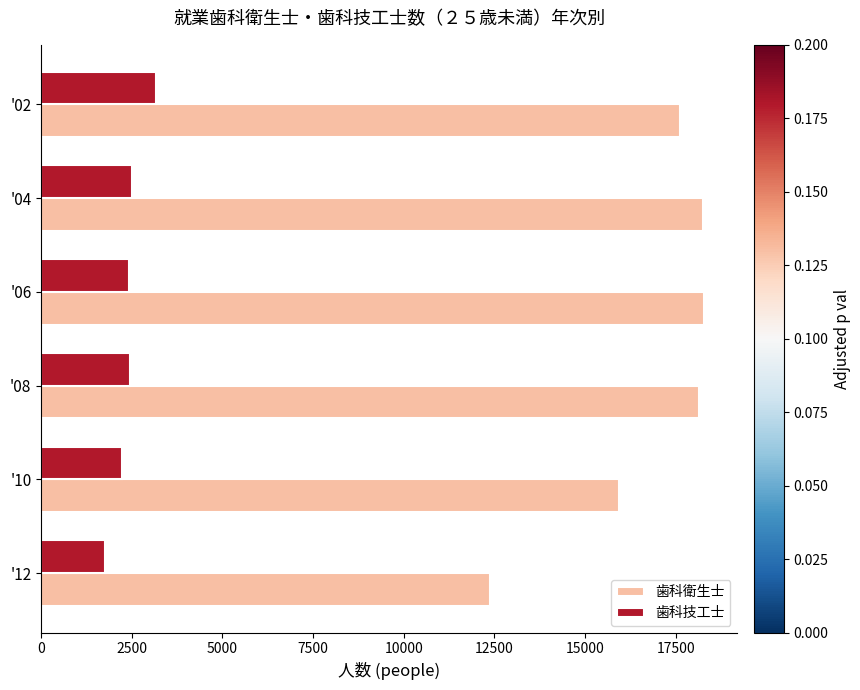

Rank the series by their average value, from highest to lowest.

歯科衛生士, 歯科技工士